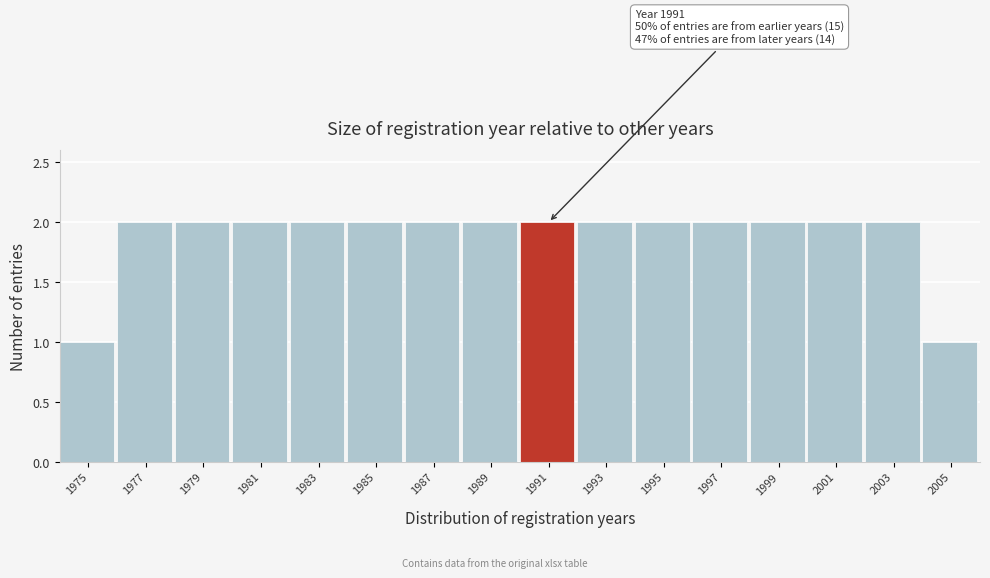

Reading left to right, transcribe all the data shown in this chart.

1975=1	1977=2	1979=2	1981=2	1983=2	1985=2	1987=2	1989=2	1991=2	1993=2	1995=2	1997=2	1999=2	2001=2	2003=2	2005=1